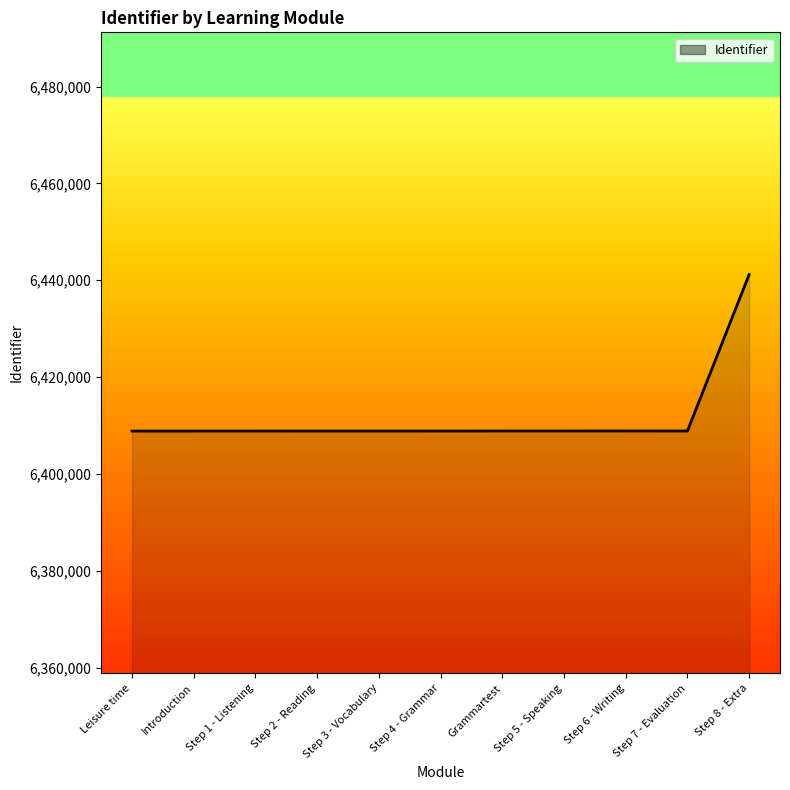

What is the maximum value shown in the chart?

6441182